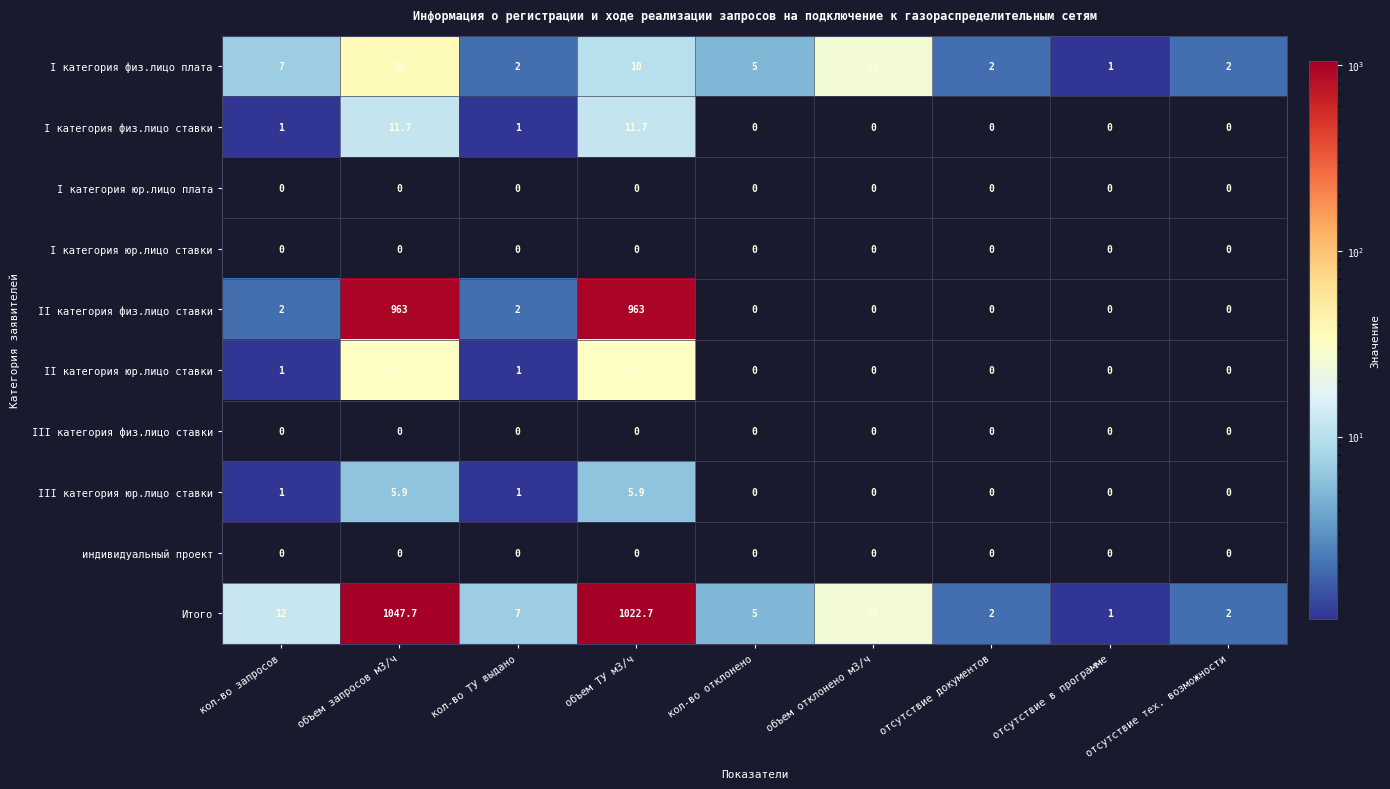

How many data points in I категория физ.лицо ставки are above 0?

4